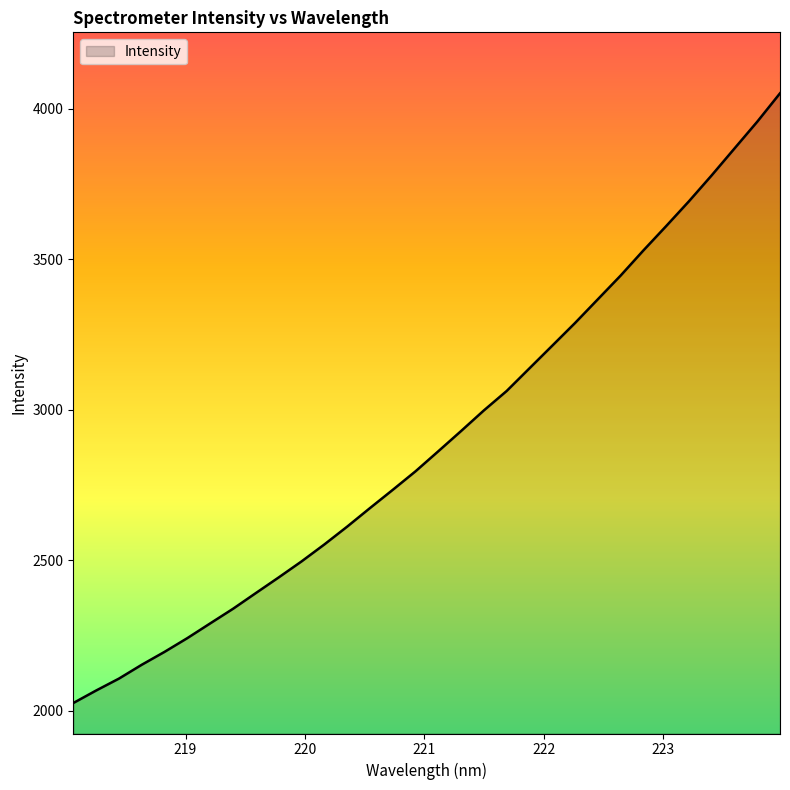

What is the smallest value displayed?

2025.3